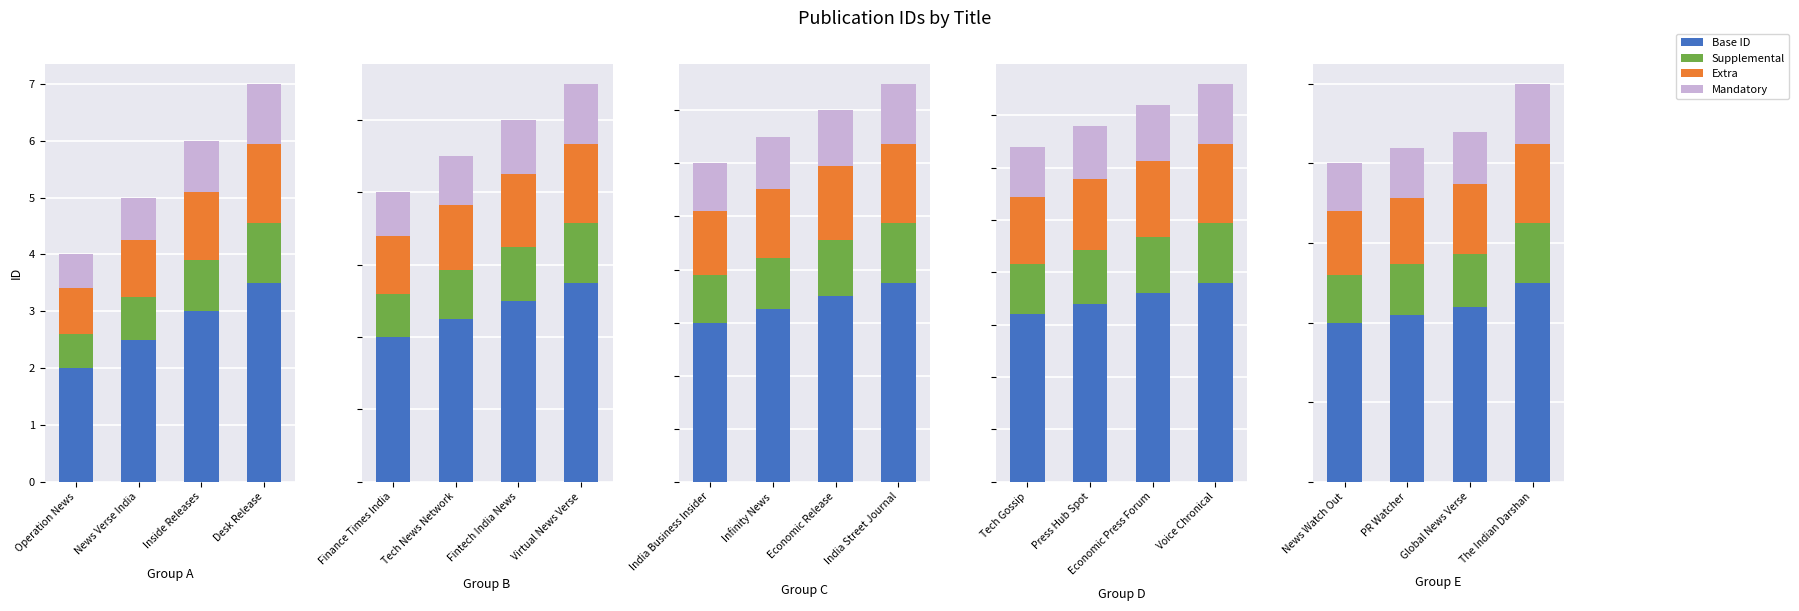

What is the difference between the Base ID values at Global News Verse and PR Watcher?

0.5